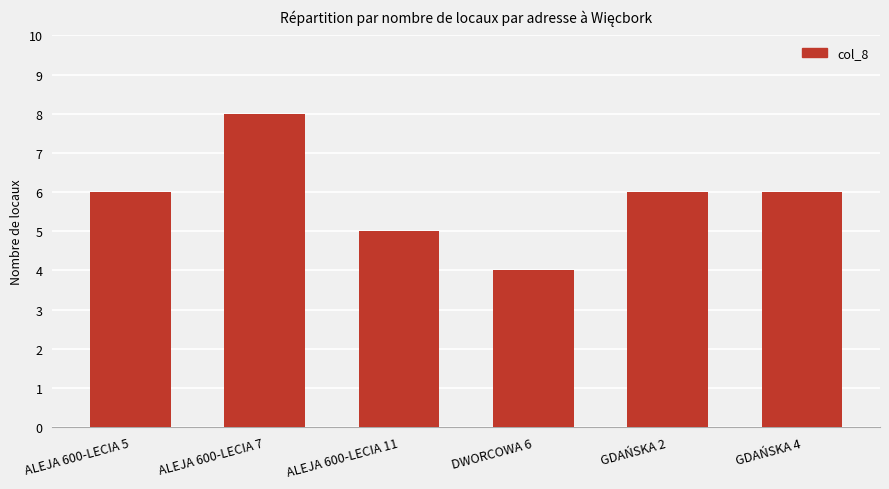

Which has a higher value, ALEJA 600-LECIA 11 or GDAŃSKA 2?

GDAŃSKA 2